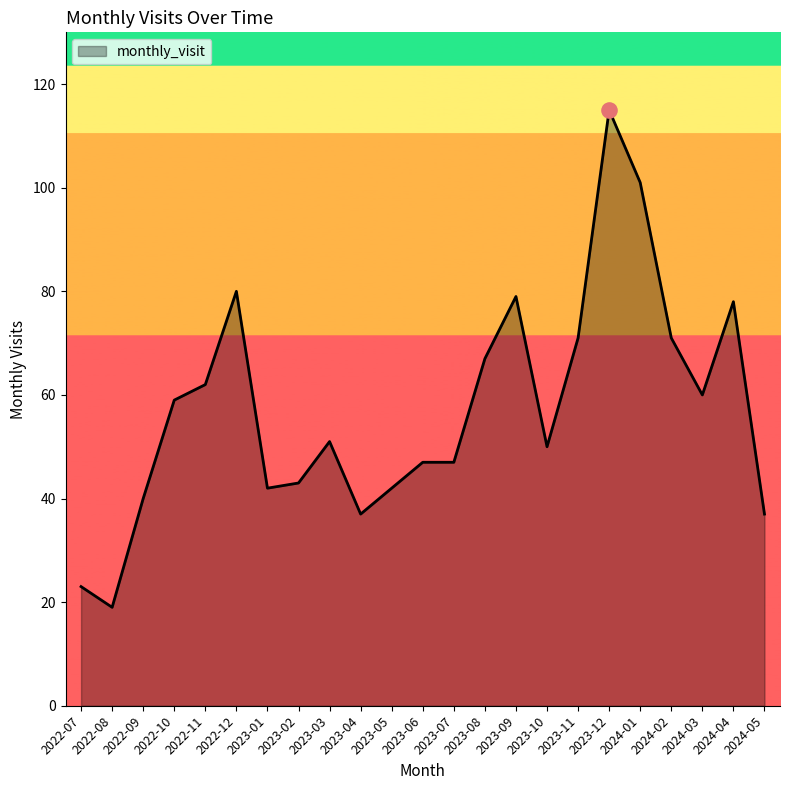

What is the change in value from 2023-11 to 2023-12?

+44